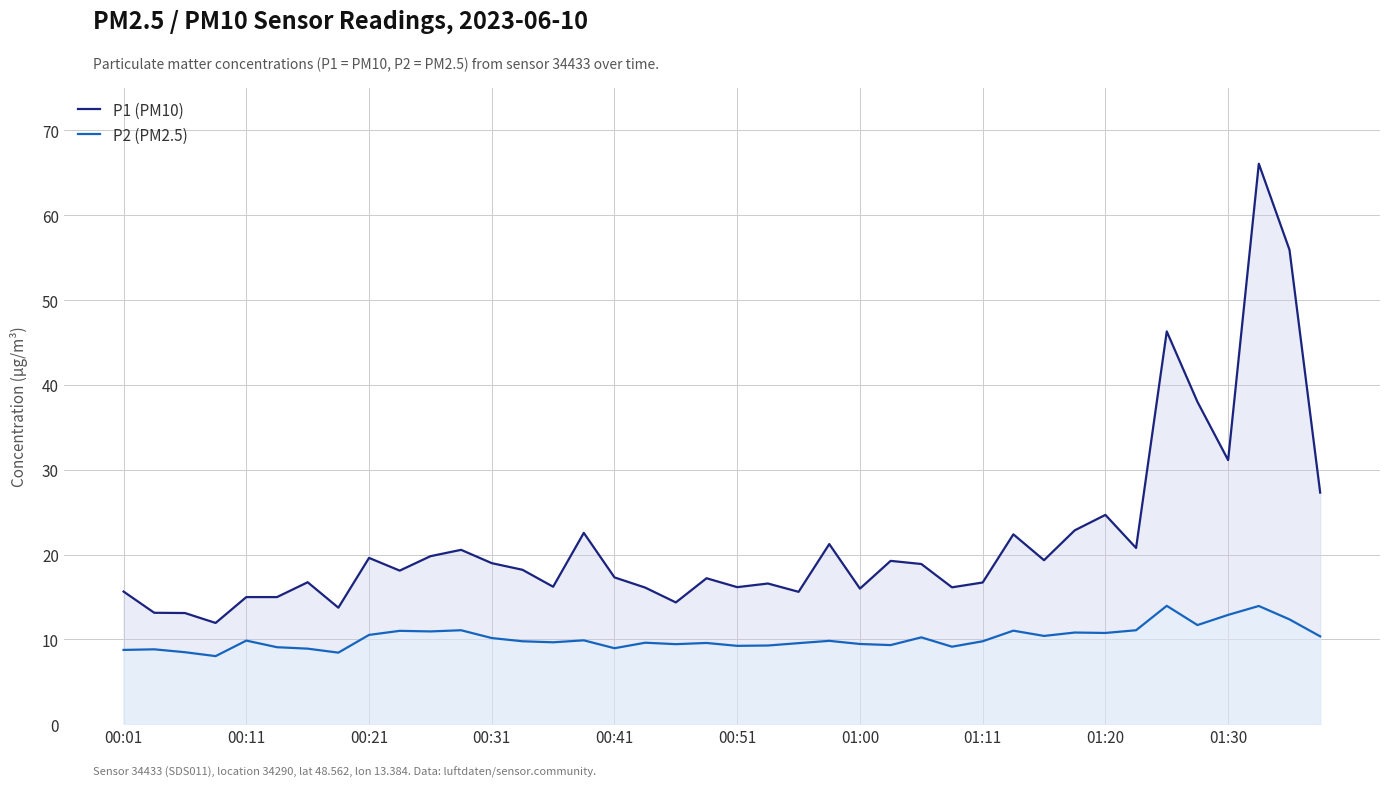

True or false: P1 (PM10) and P2 (PM2.5) intersect in this chart.

False